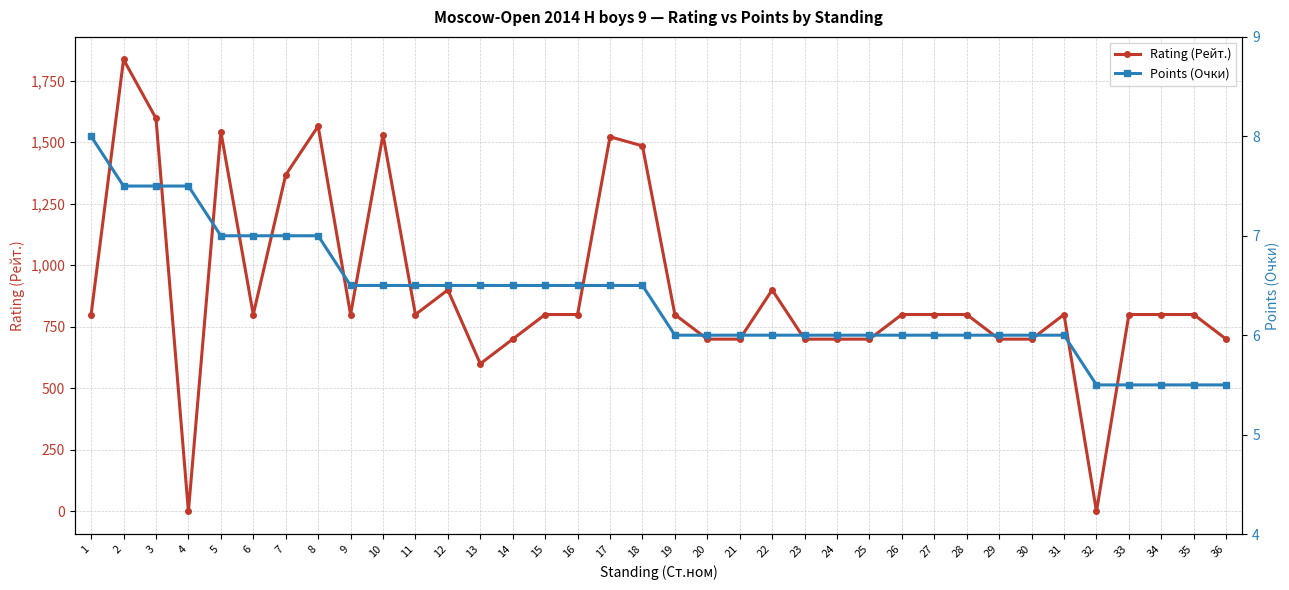

Reading left to right, extract all data points from this chart.

Rating (Рейт.): 1=800.0	2=1836.0	3=1597.0	4=0.0	5=1543.0	6=800.0	7=1367.0	8=1565.0	9=800.0	10=1530.0	11=800.0	12=900.0	13=600.0	14=700.0	15=800.0	16=800.0	17=1522.0	18=1485.0	19=800.0	20=700.0	21=700.0	22=900.0	23=700.0	24=700.0	25=700.0	26=800.0	27=800.0	28=800.0	29=700.0	30=700.0	31=800.0	32=0.0	33=800.0	34=800.0	35=800.0	36=700.0
Points (Очки): 1=8.0	2=7.5	3=7.5	4=7.5	5=7.0	6=7.0	7=7.0	8=7.0	9=6.5	10=6.5	11=6.5	12=6.5	13=6.5	14=6.5	15=6.5	16=6.5	17=6.5	18=6.5	19=6.0	20=6.0	21=6.0	22=6.0	23=6.0	24=6.0	25=6.0	26=6.0	27=6.0	28=6.0	29=6.0	30=6.0	31=6.0	32=5.5	33=5.5	34=5.5	35=5.5	36=5.5